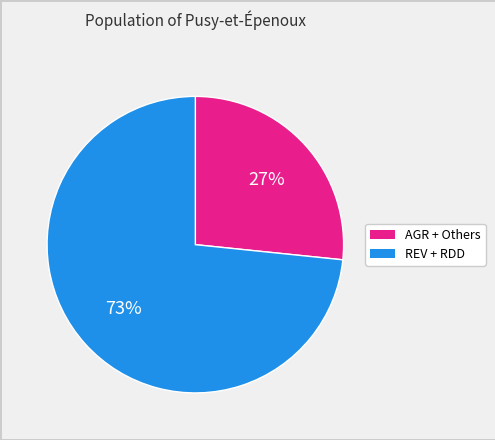

Which has a higher value, REV + RDD or AGR + Others?

REV + RDD